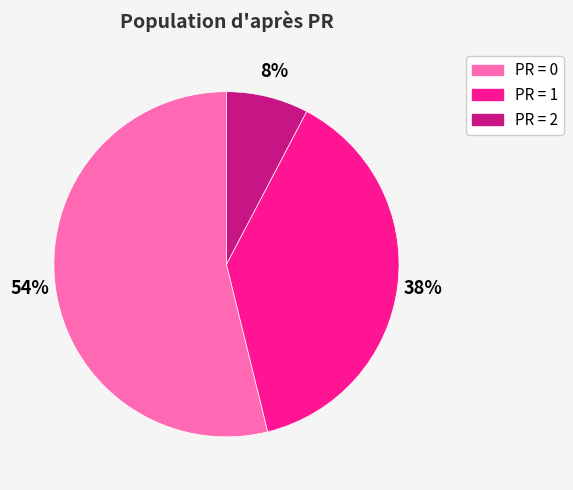

To the nearest percent, what is the average slice percentage?

33%